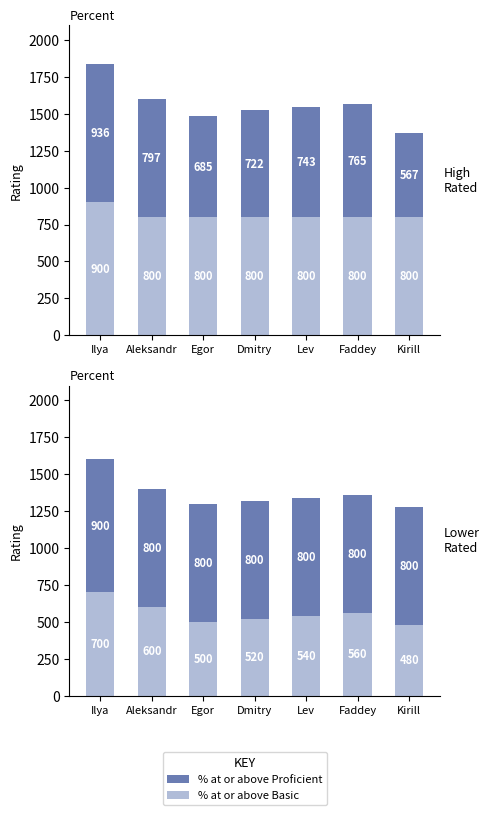

Which series changed the most between Lev and Kirill?

% at or above Basic